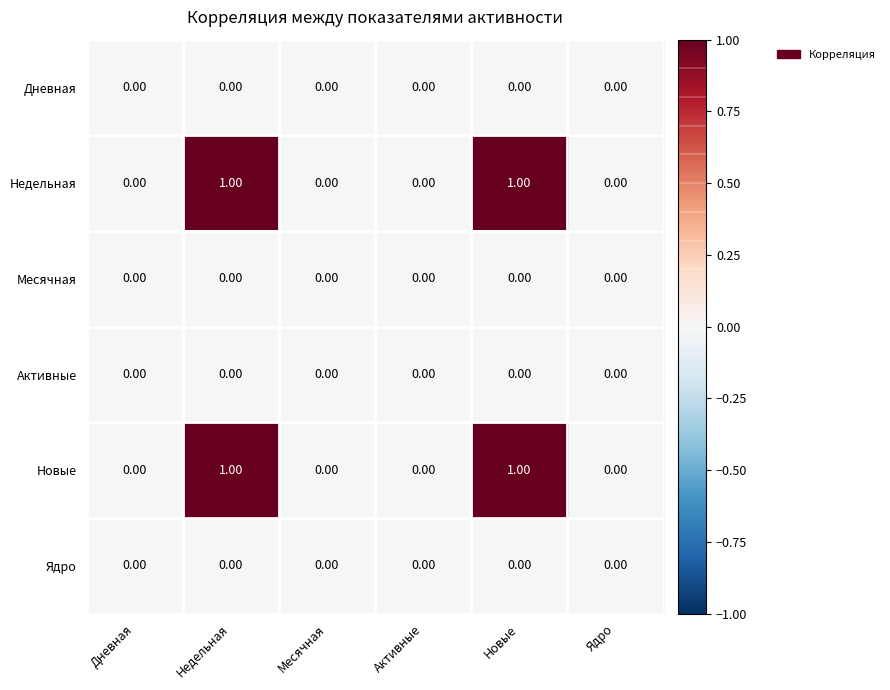

Is the value of Недельная at Новые greater than the value of Активные at Новые?

Yes